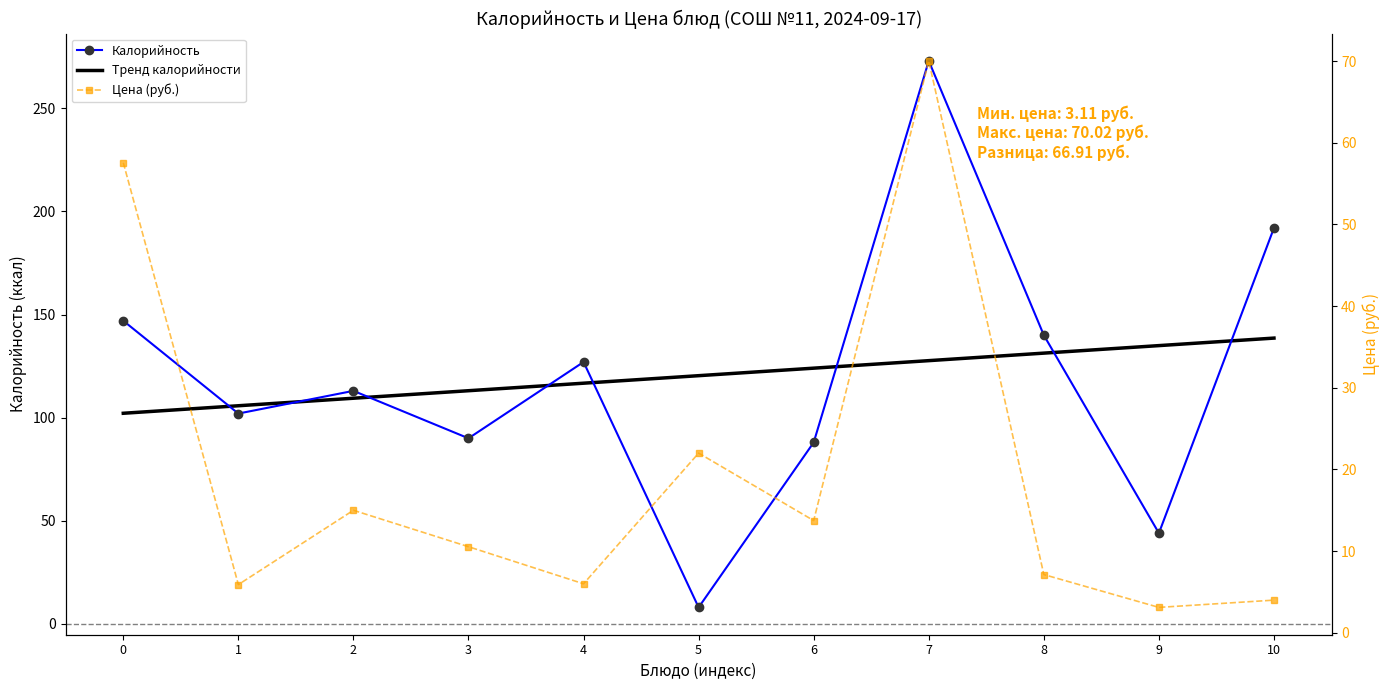

How many times do Цена and Калорийность cross each other?

2